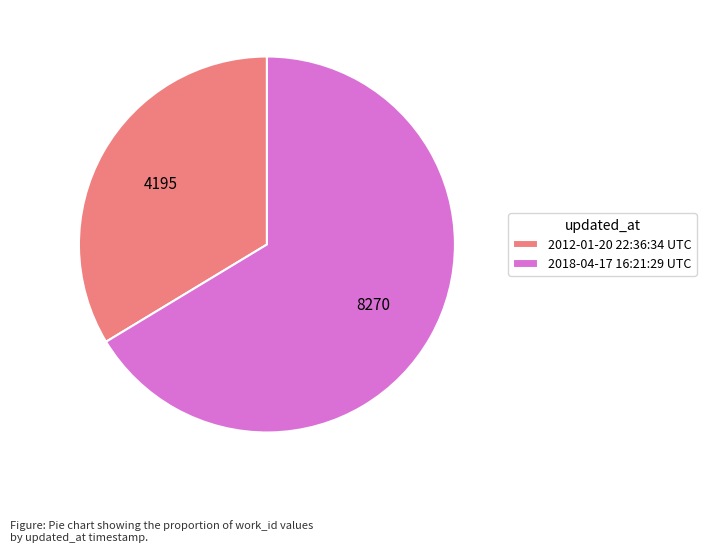

Is it true that 2018-04-17 16:21:29 UTC is 78% of the pie?

False